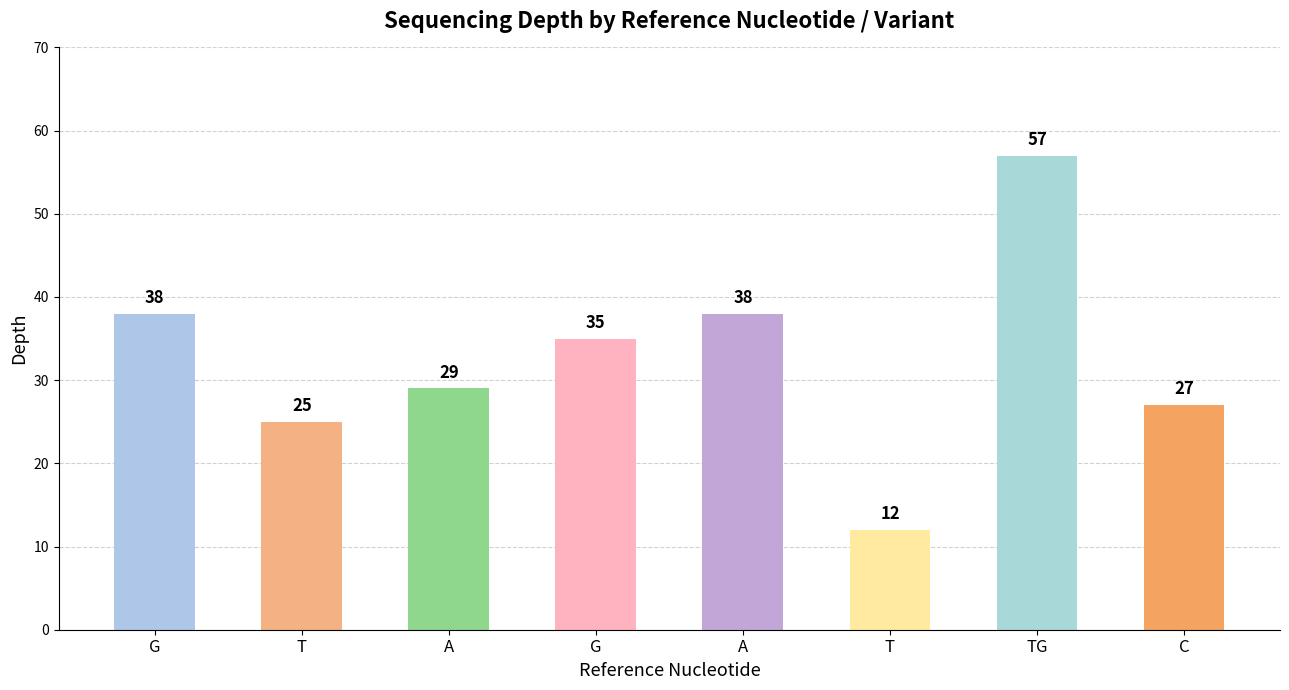

Rank the categories by value from highest to lowest.

TG, G, A, G, A, C, T, T